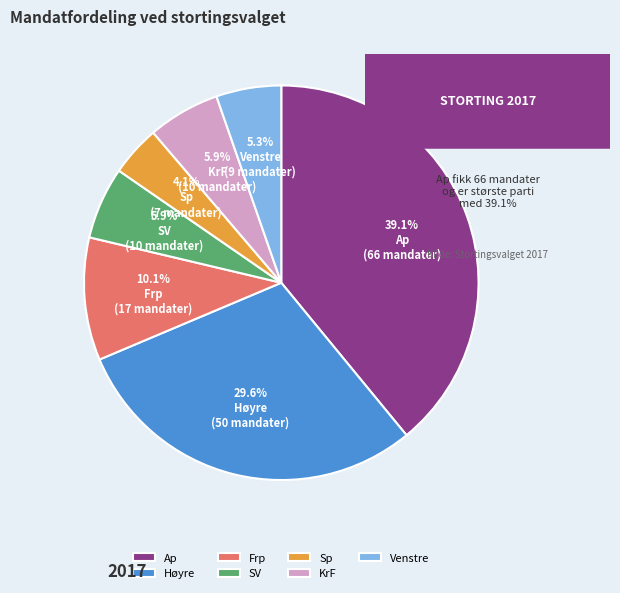

To the nearest percent, what percentage of the pie is Venstre?

5%